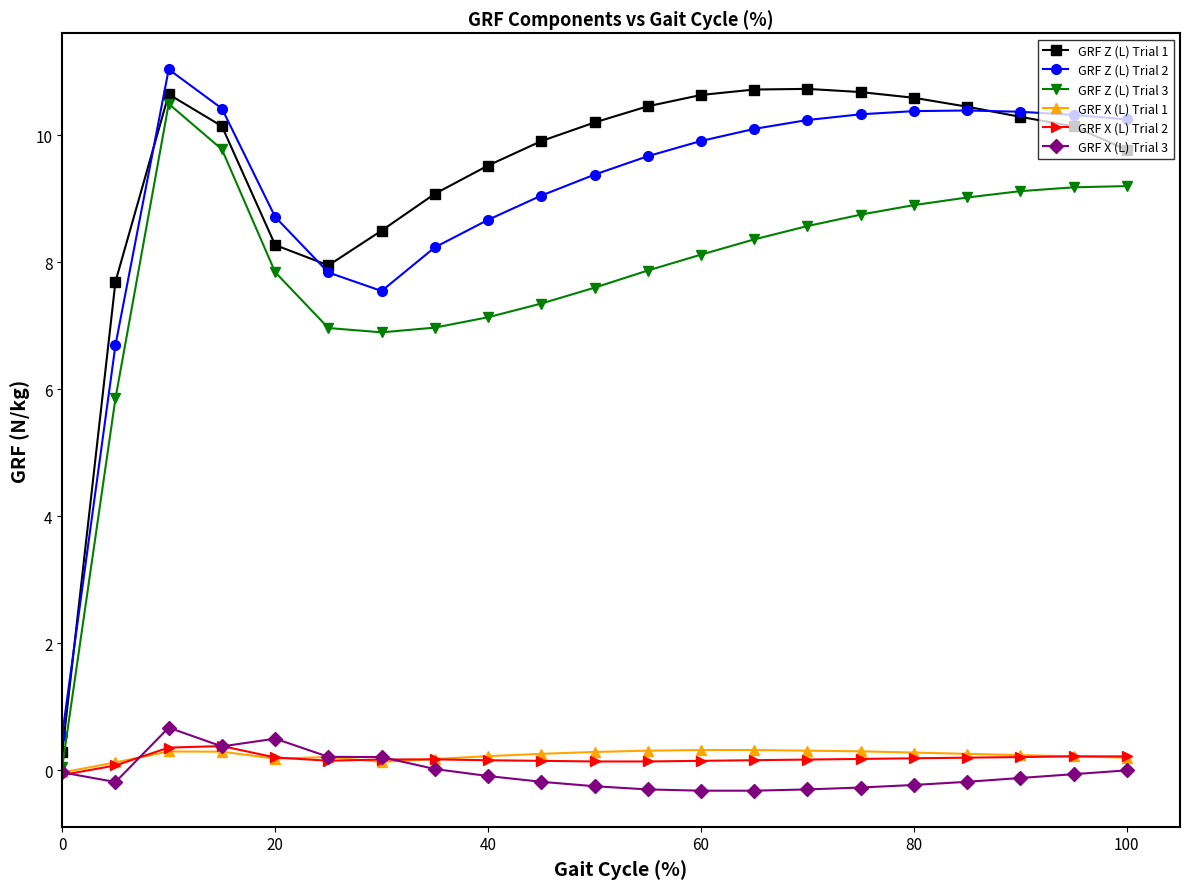

How many values in the GRF X (L) Trial 2 series are below 0?

1